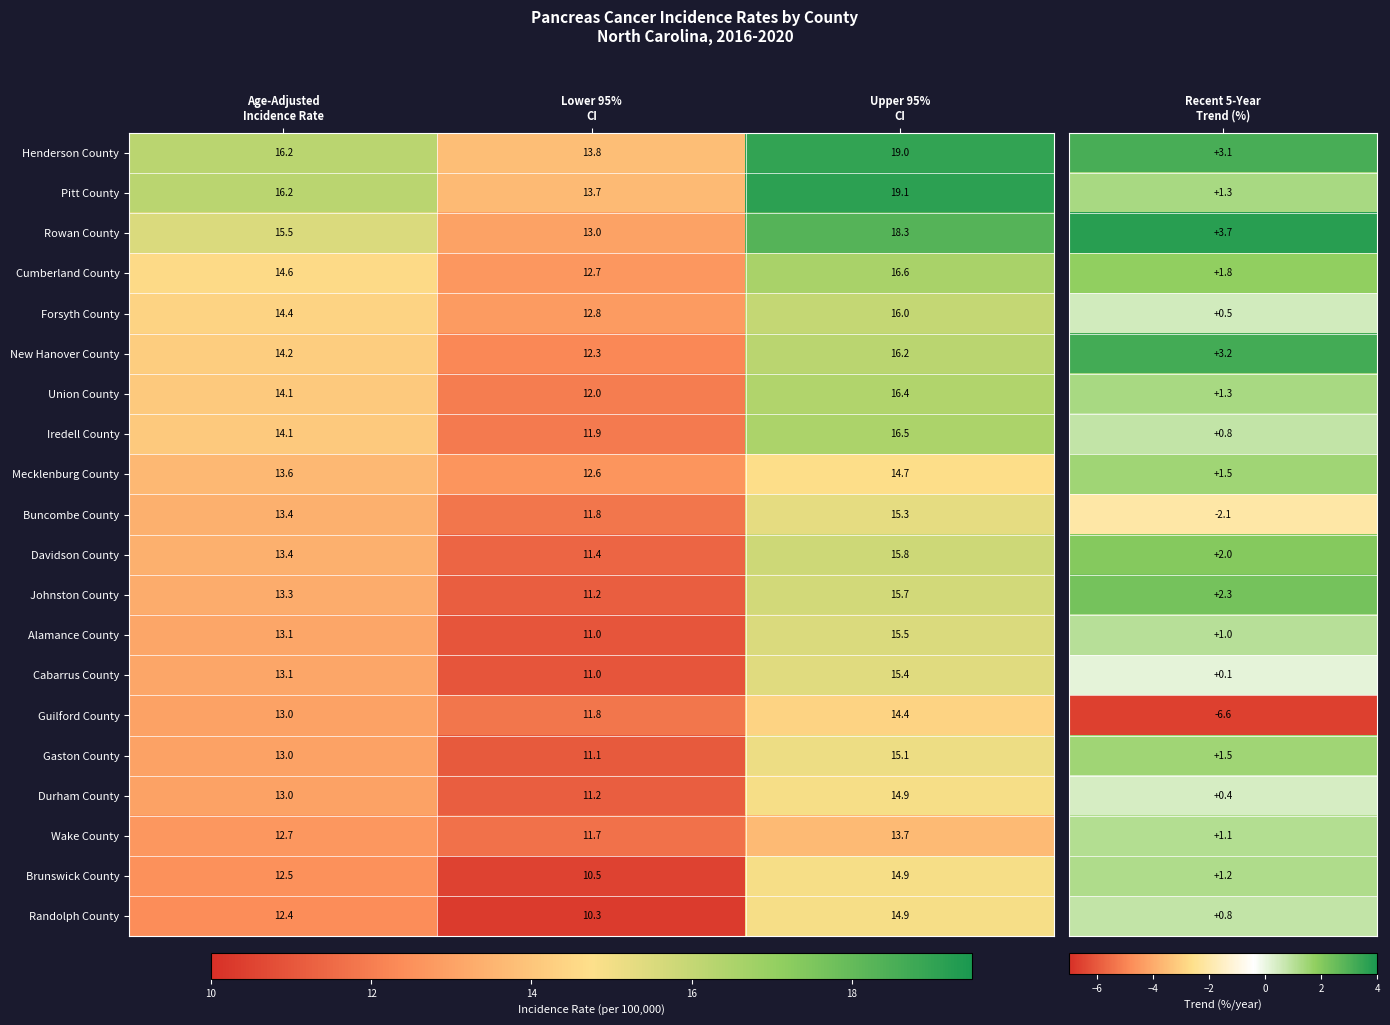

Which label corresponds to the largest value in the chart?

Upper 95%
CI